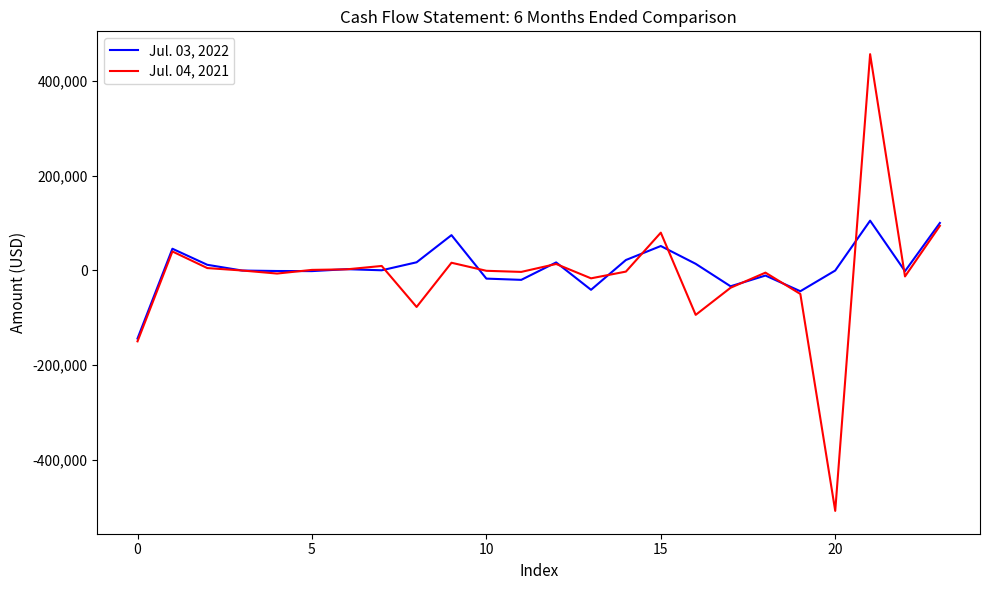

Rank the series by their maximum value, from lowest to highest.

Jul. 03, 2022, Jul. 04, 2021